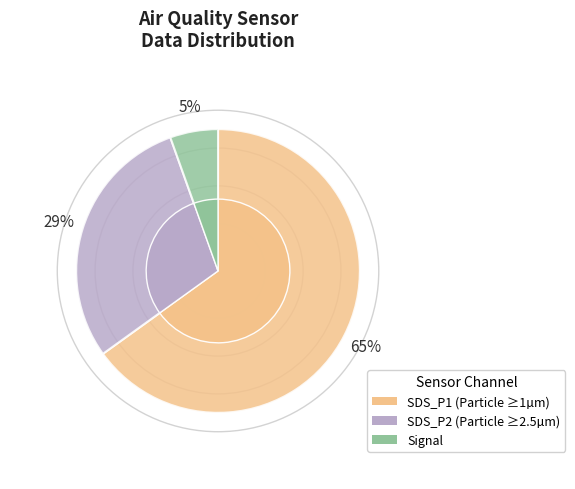

At 00:21, list the series in order from smallest to largest.

Signal_val, SDS_P2, SDS_P1